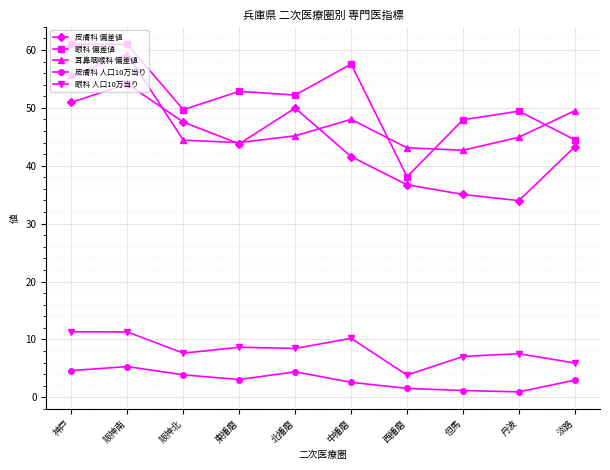

What is the total value across all series at 西播磨?

123.3